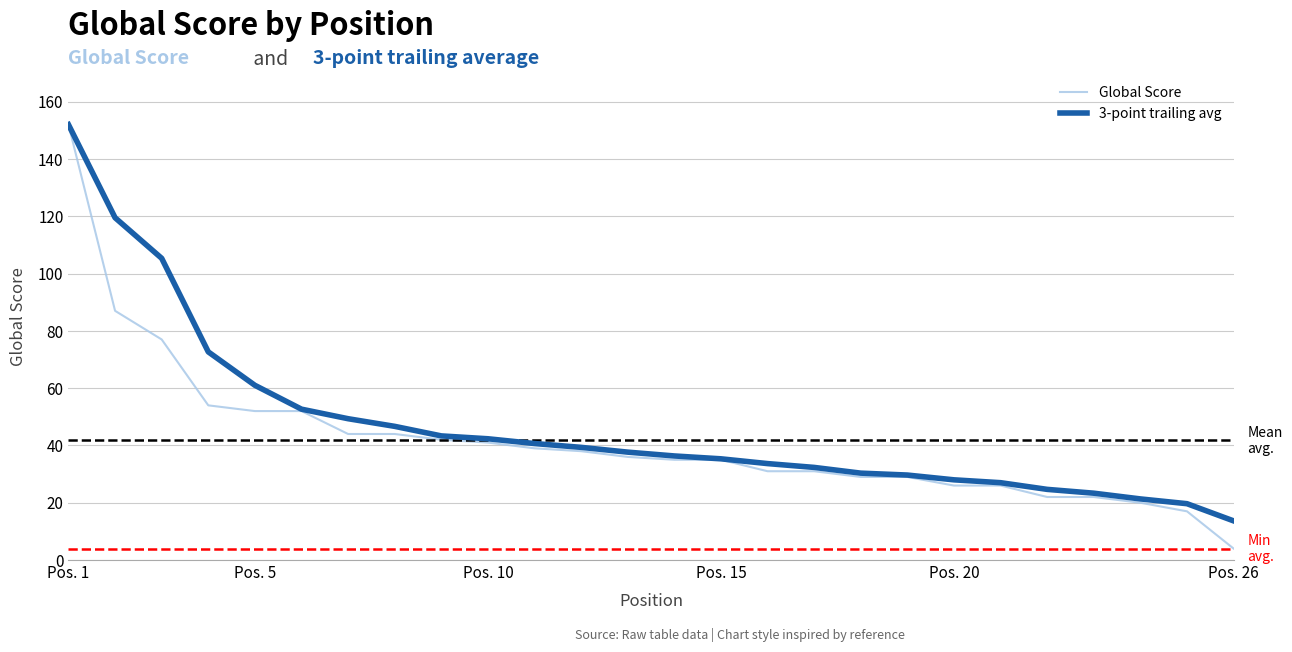

What is the minimum value shown in the chart?

4.0